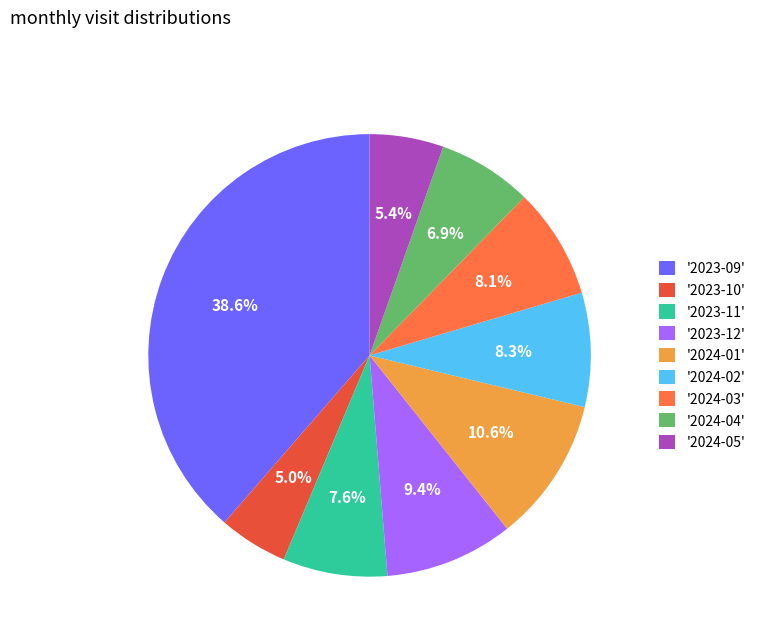

What portion of the pie excludes '2024-01'?

89.4%